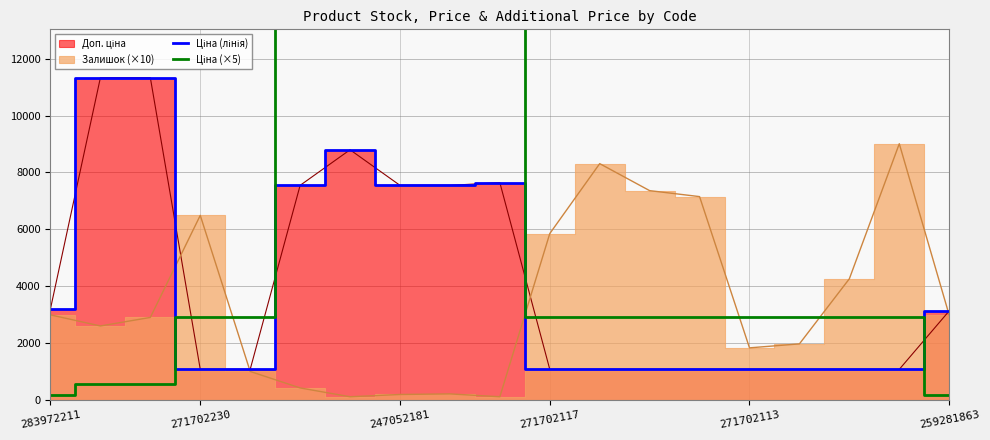

How many times do Ціна (×5) and Ціна (лінія) cross each other?

2